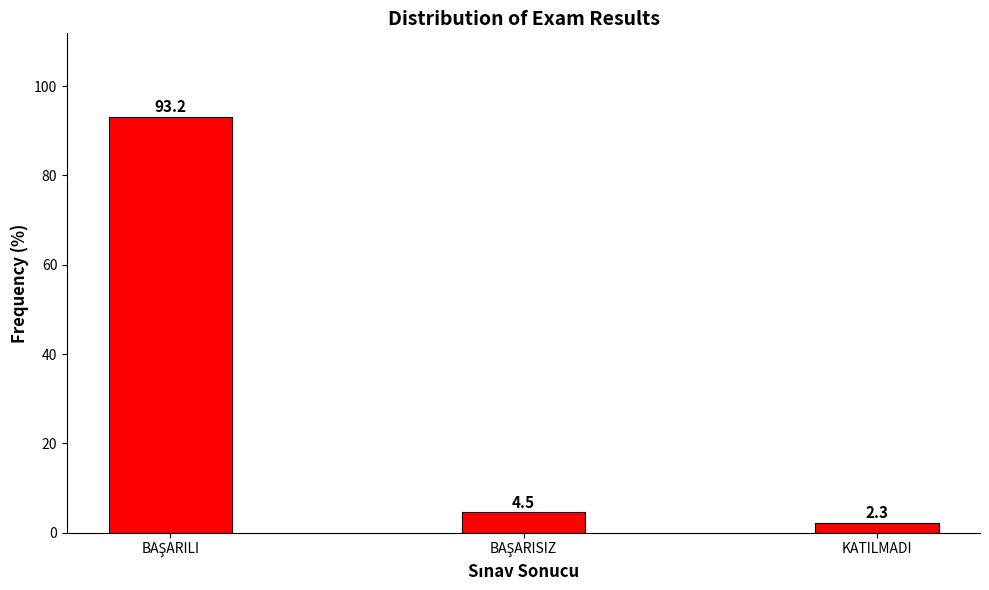

Reading left to right, extract all data points from this chart.

93.2	4.5	2.3